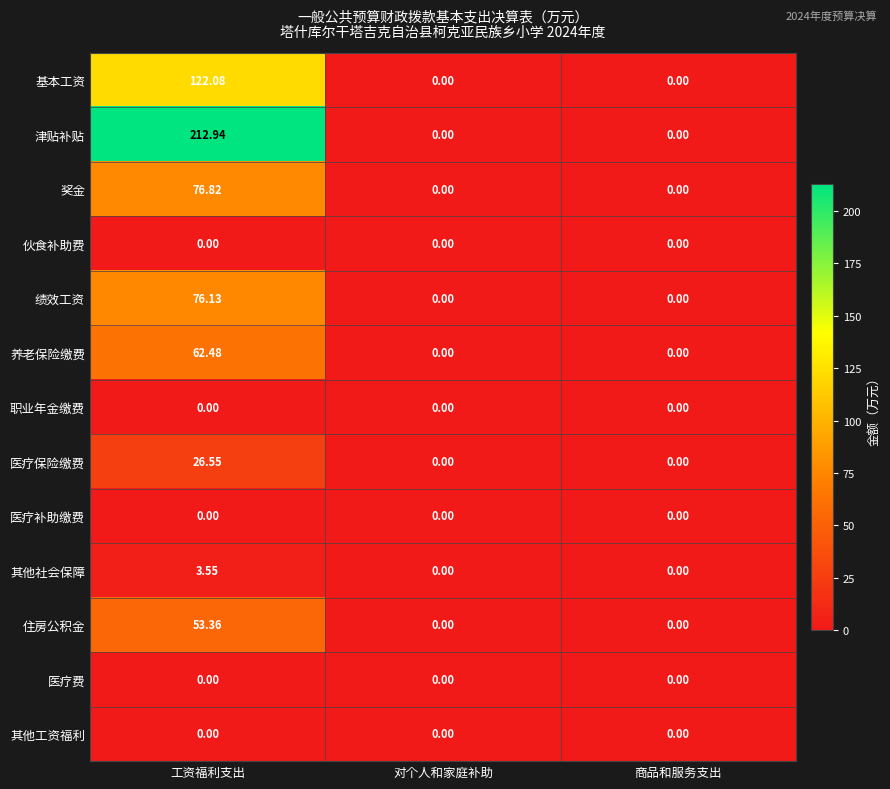

Which series changed the most between 工资福利支出 and 对个人和家庭补助?

津贴补贴